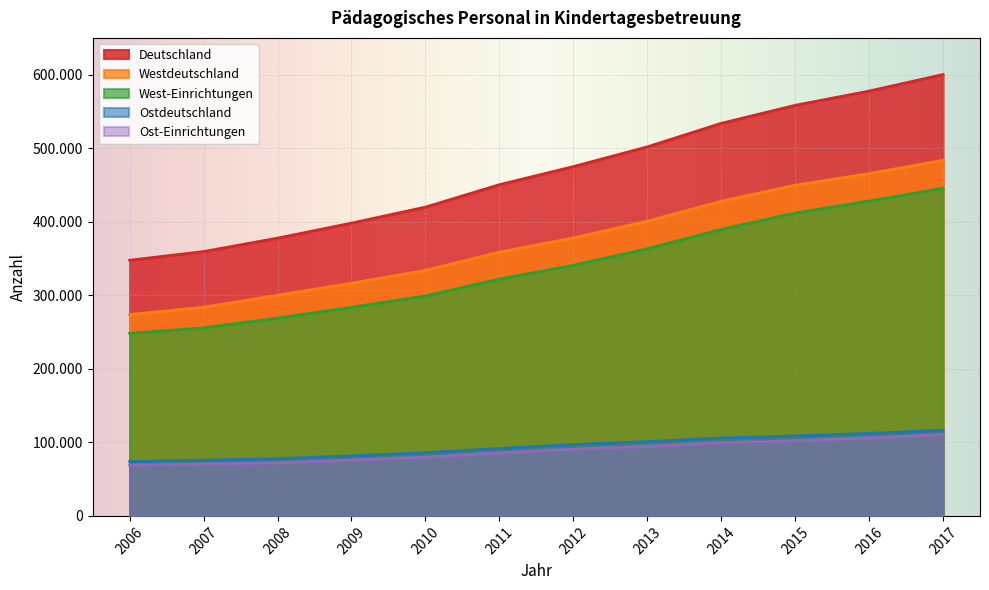

Between 2014 and 2009, which is larger?

2014